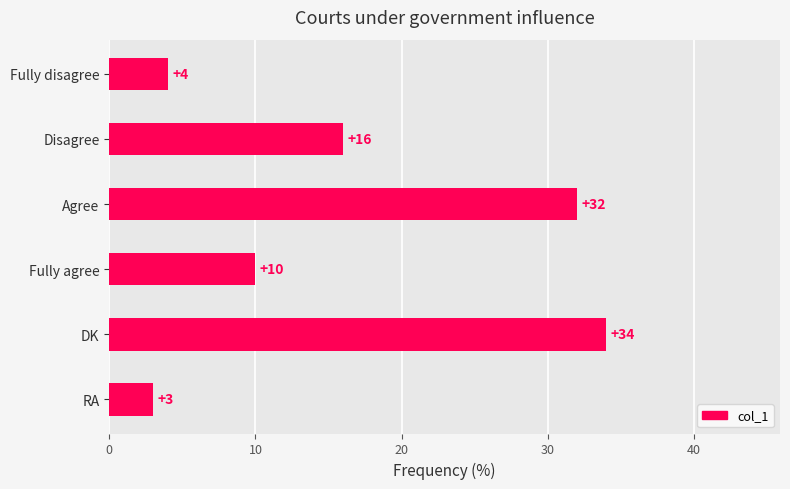

What is the difference between the second highest and minimum values?

29